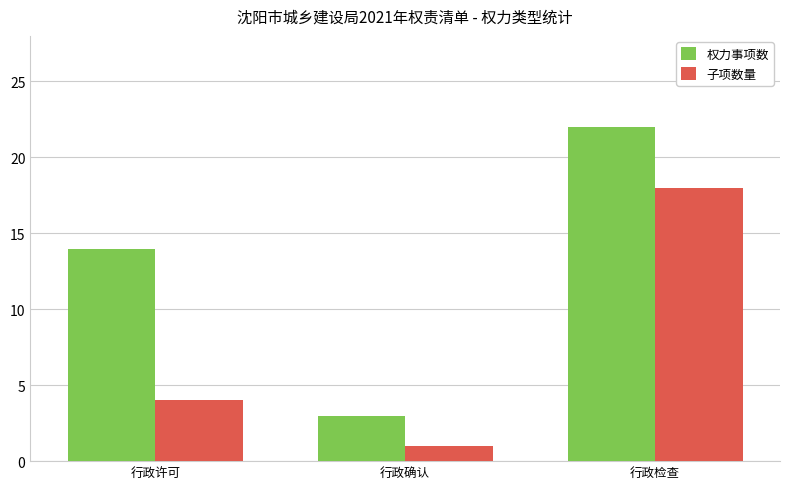

At which label is 子项数量 closest to 9?

行政许可